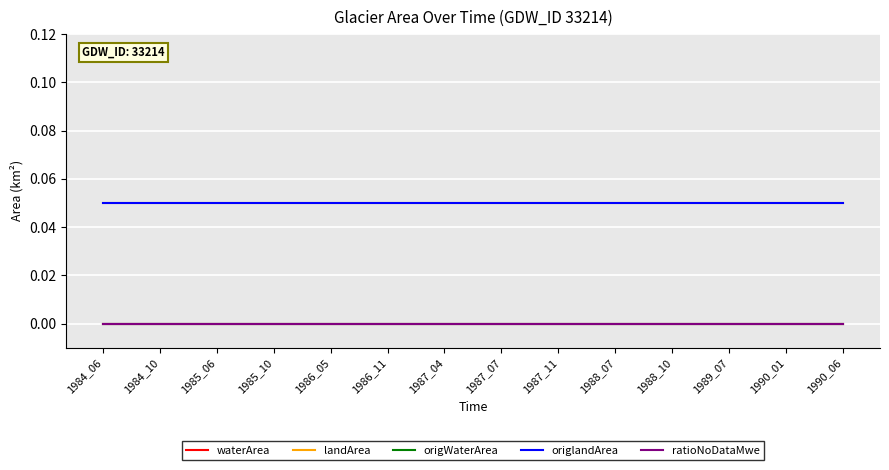

True or false: waterArea and landArea intersect in this chart.

False